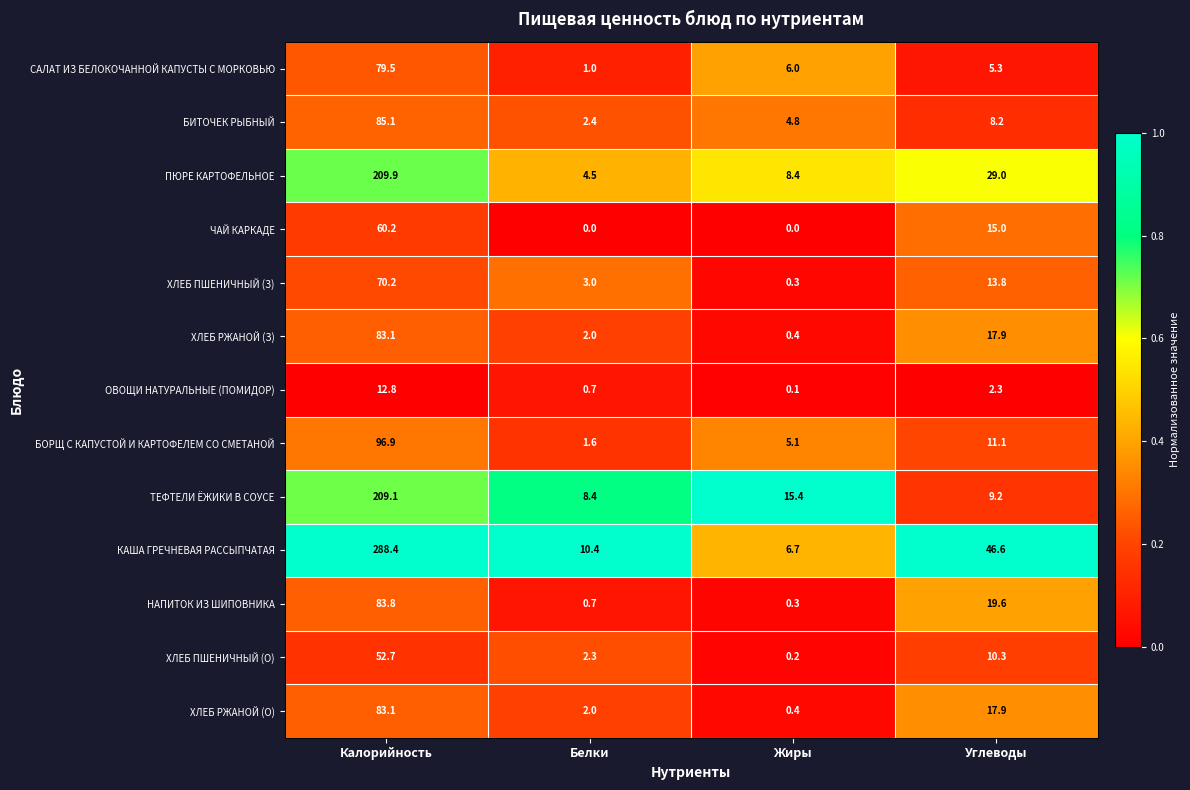

Which series changed the most between Белки and Углеводы?

КАША ГРЕЧНЕВАЯ РАССЫПЧАТАЯ